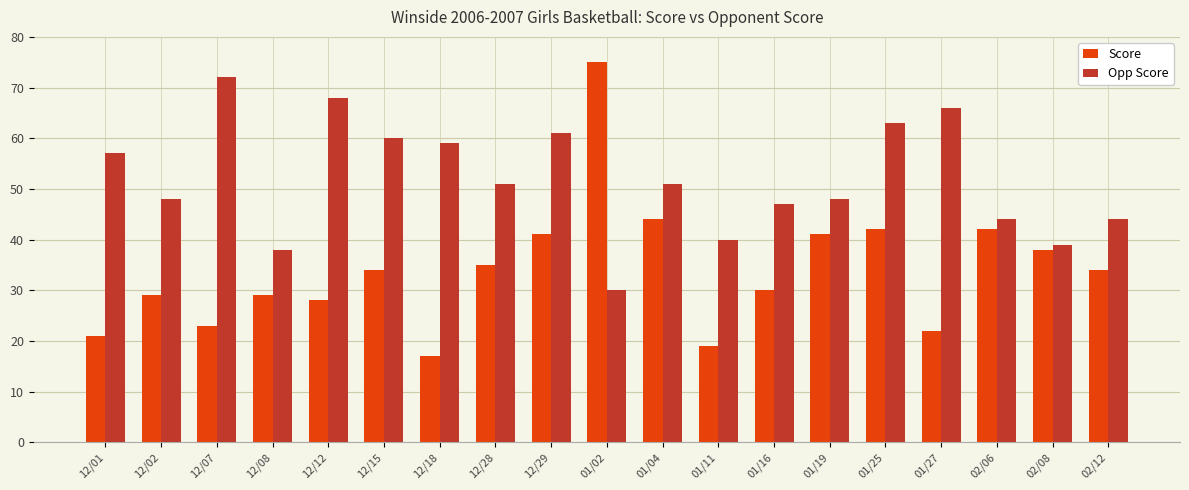

What is the greatest value displayed?

75